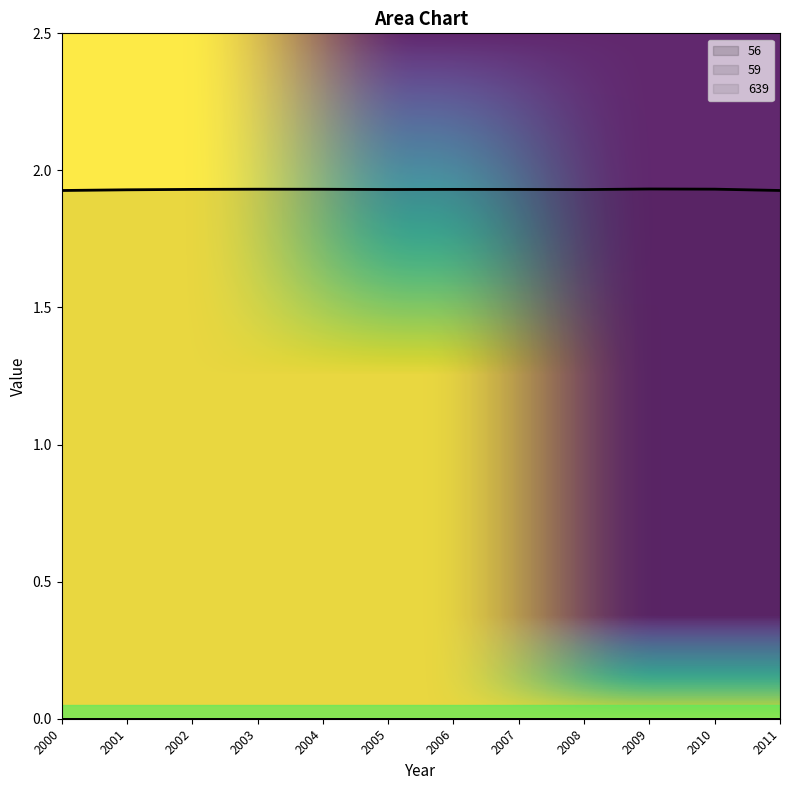

Reading right to left, extract all data points from this chart.

639: 1.9	1.9	1.9	1.9	1.9	1.9	1.9	1.9	1.9	1.9	1.9	1.9
56: 0.0	0.0	0.0	0.0	0.0	0.0	0.0	0.0	0.0	0.0	0.0	0.0
59: 0.0	0.0	0.0	0.0	0.0	0.0	0.0	0.0	0.0	0.0	0.0	0.0